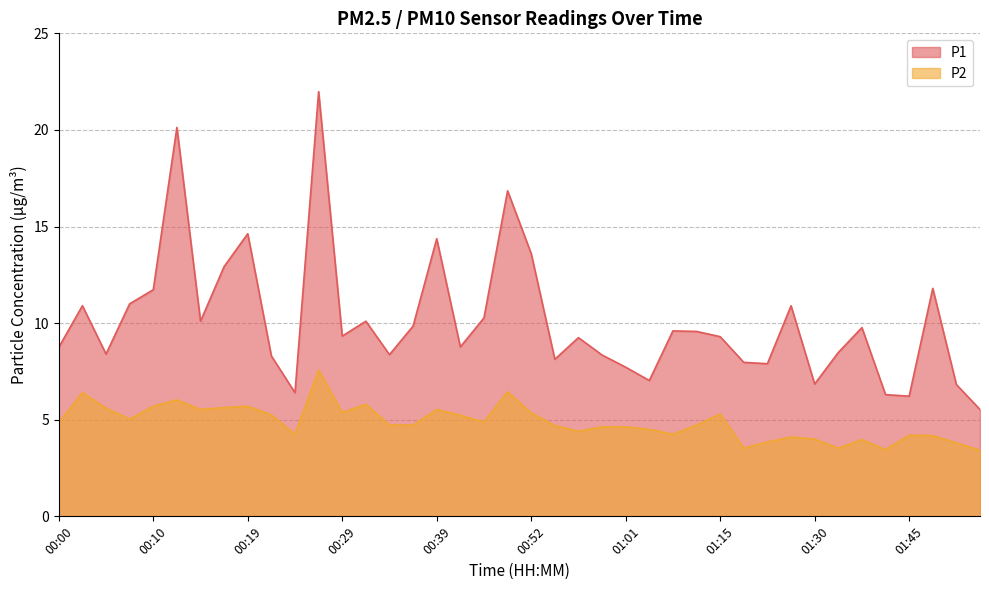

List the series in order of their peak value, lowest first.

P2, P1